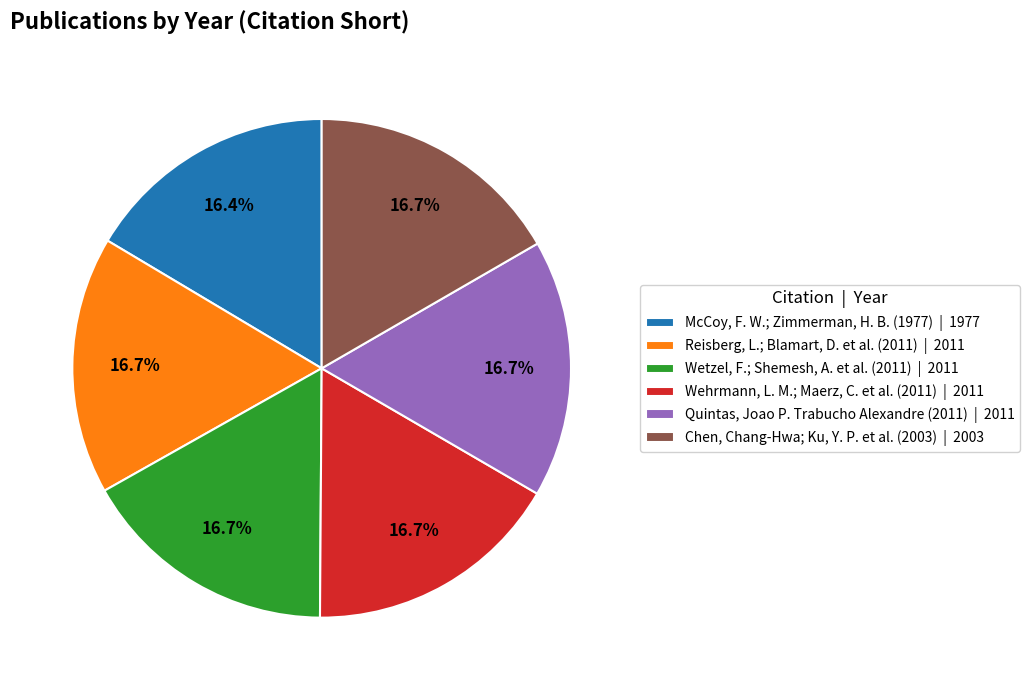

What percentage is the Wehrmann, L. M.; Maerz, C. et al. (2011) slice, to the nearest percent?

17%